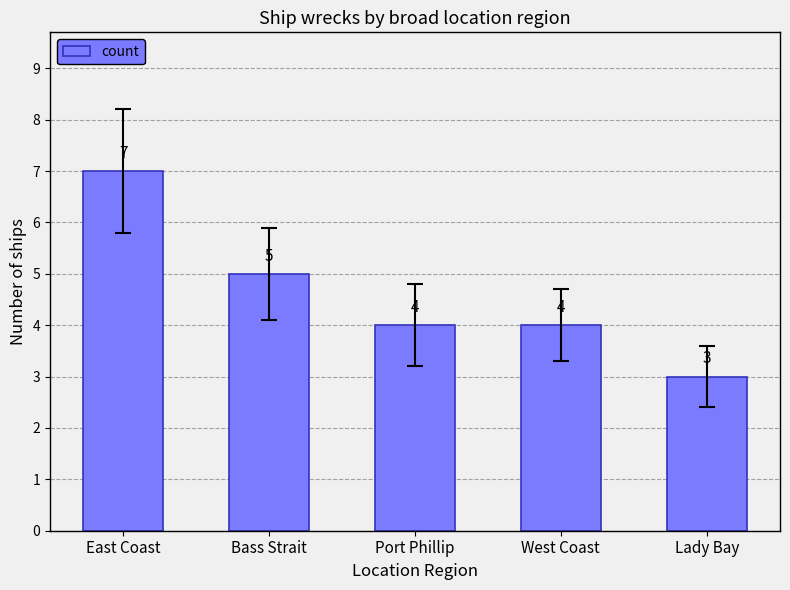

How many values are between 4 and 5?

3